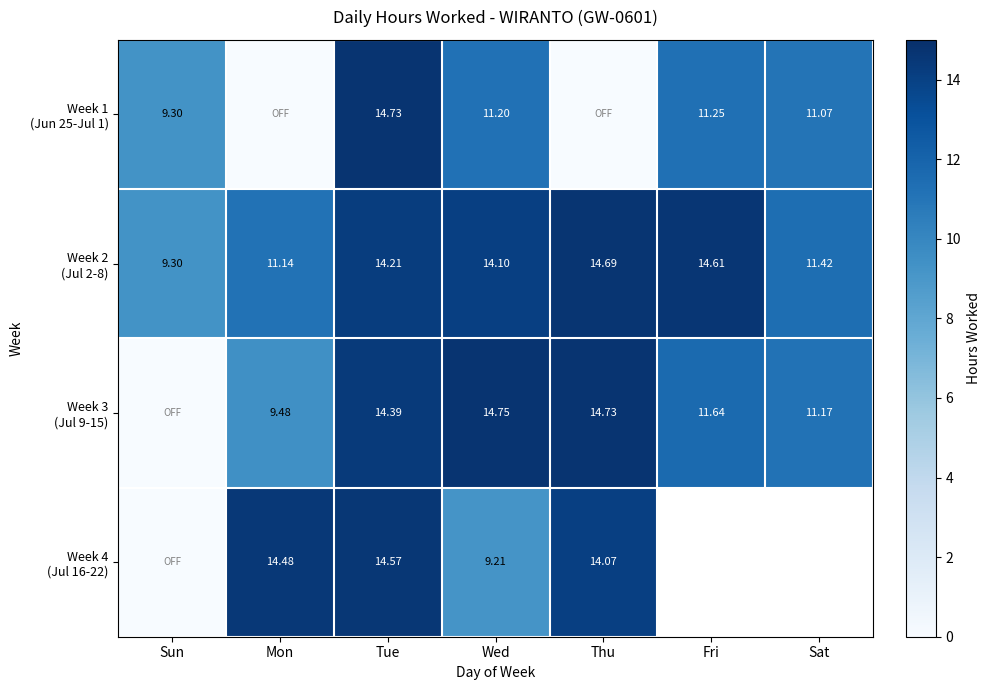

Which category has the highest value across all series?

Wed